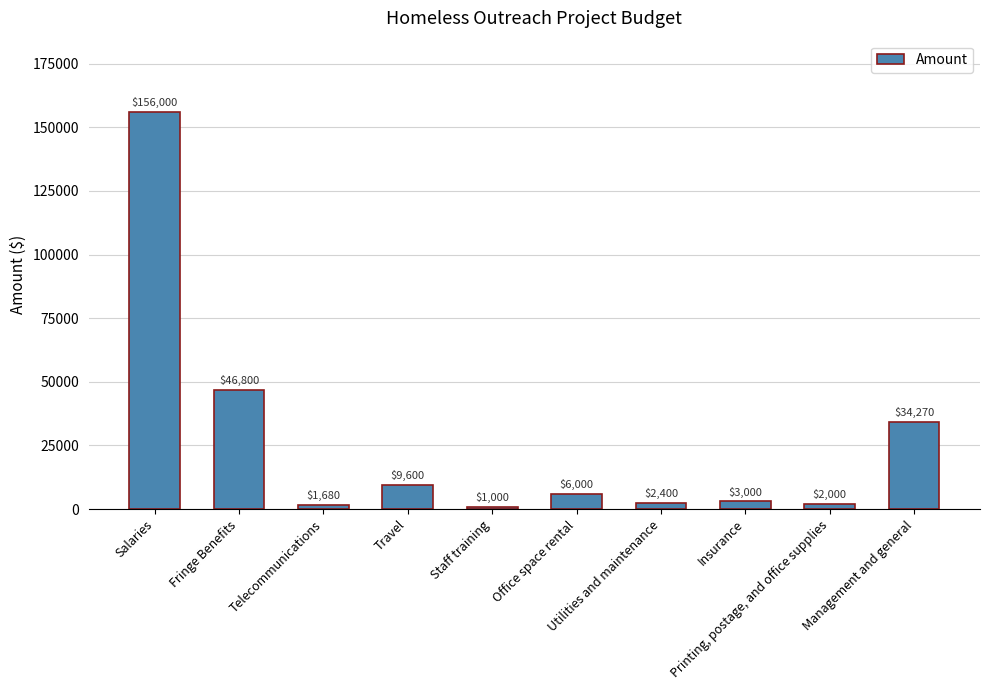

Which label corresponds to the smallest value in the chart?

Staff training